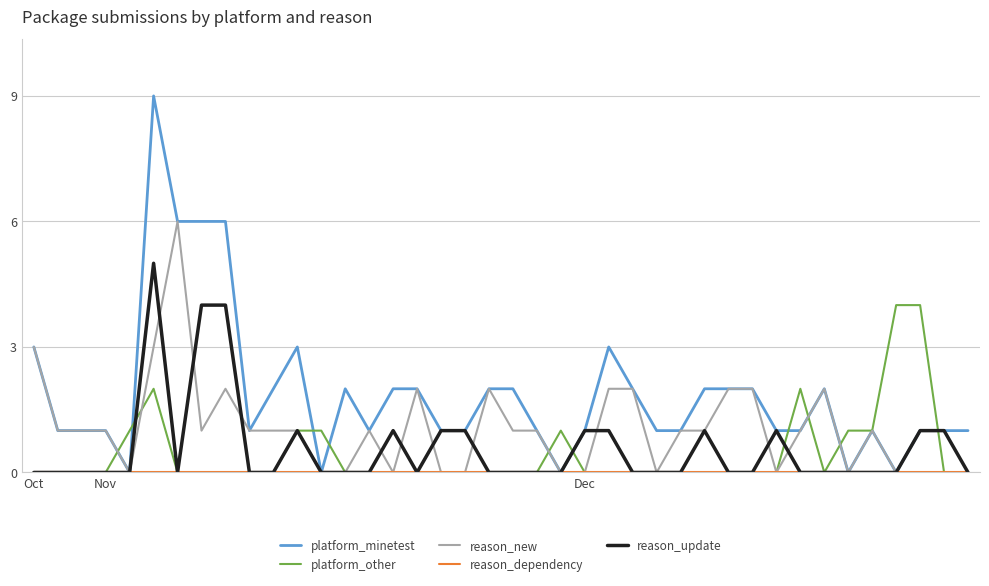

What is the greatest value displayed?

9